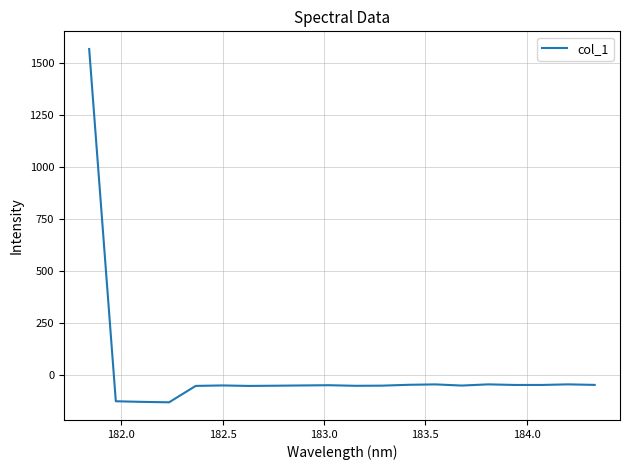

What is the minimum value shown in the chart?

-132.9